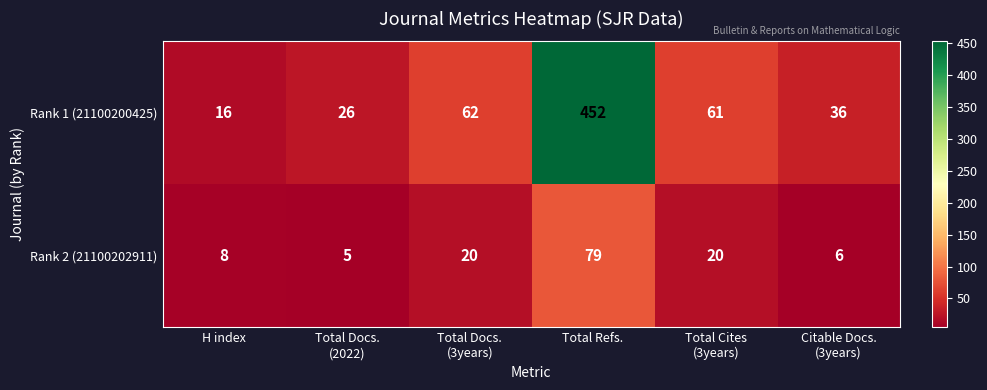

Which series has the largest total across all categories?

Rank 1 (21100200425)